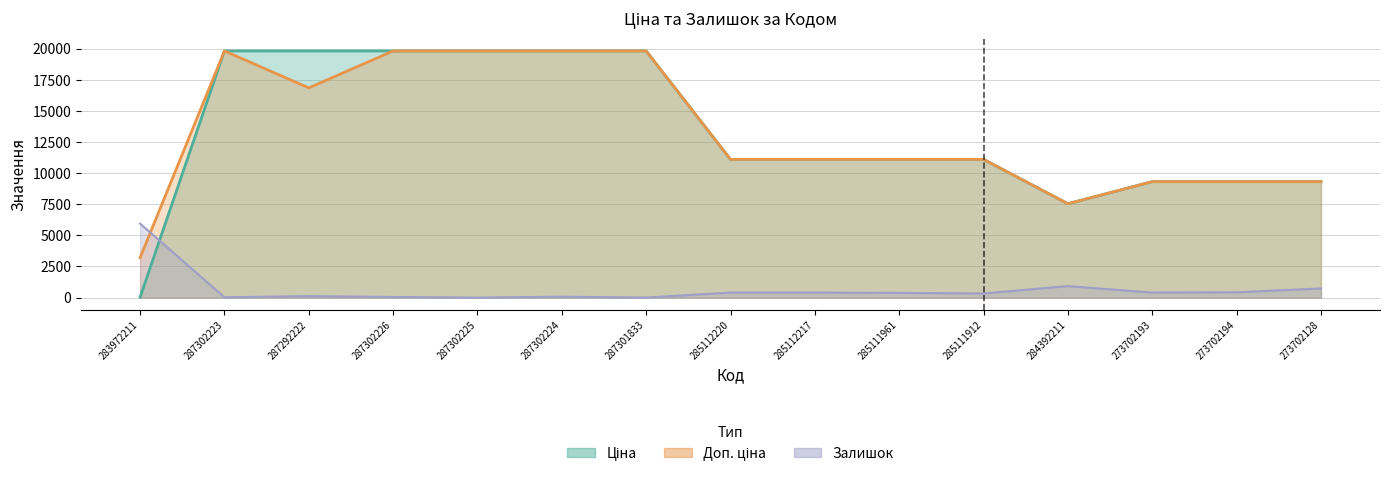

What value does the Ціна series have at 273702193?

9321.4